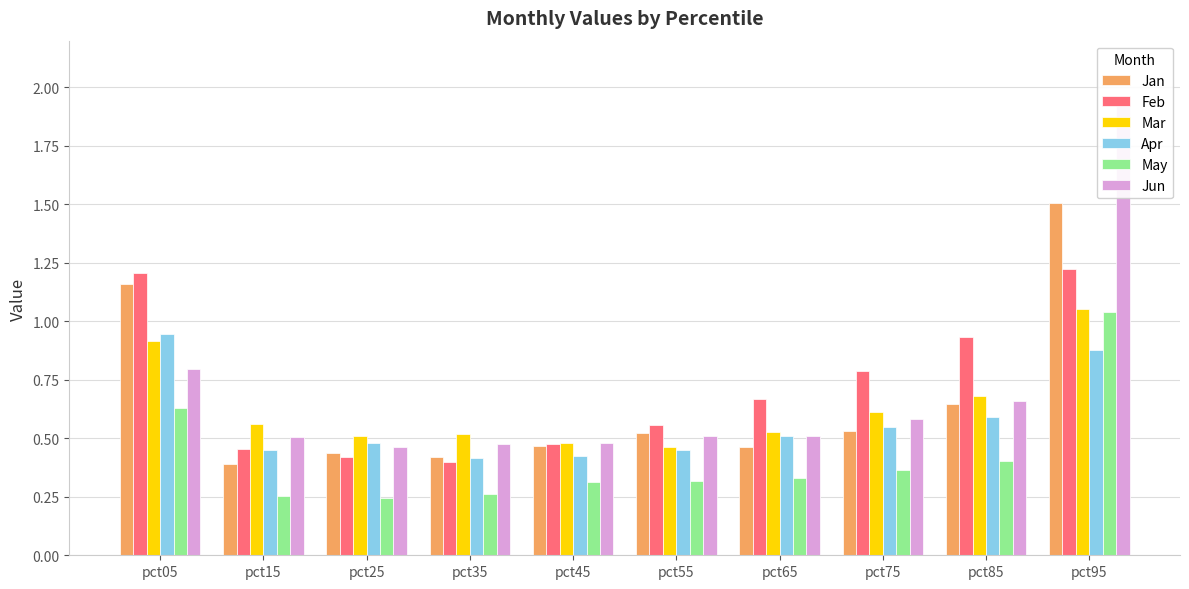

Reading left to right, extract all data points from this chart.

Jan: 1.2	0.4	0.4	0.4	0.5	0.5	0.5	0.5	0.6	1.5
Feb: 1.2	0.5	0.4	0.4	0.5	0.6	0.7	0.8	0.9	1.2
Mar: 0.9	0.6	0.5	0.5	0.5	0.5	0.5	0.6	0.7	1.1
Apr: 0.9	0.4	0.5	0.4	0.4	0.4	0.5	0.6	0.6	0.9
May: 0.6	0.3	0.2	0.3	0.3	0.3	0.3	0.4	0.4	1.0
Jun: 0.8	0.5	0.5	0.5	0.5	0.5	0.5	0.6	0.7	1.9